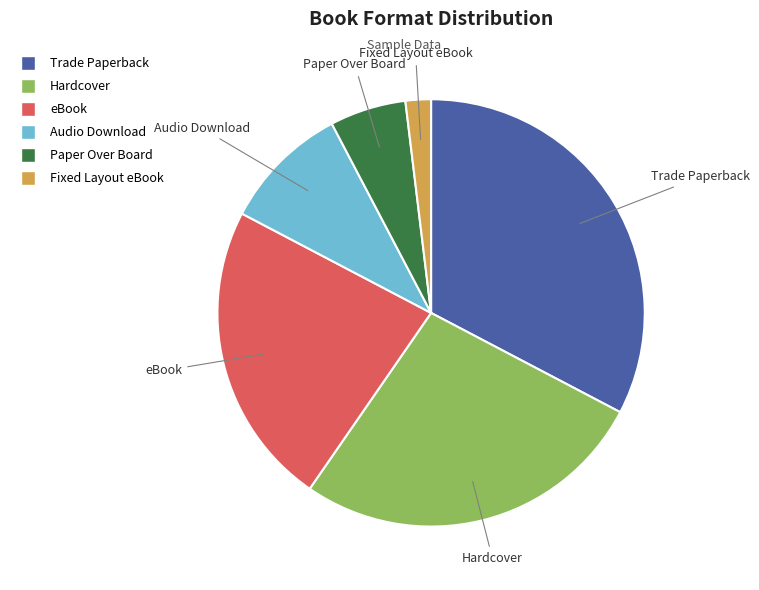

Do Audio Download and eBook together represent more than half of the pie?

No